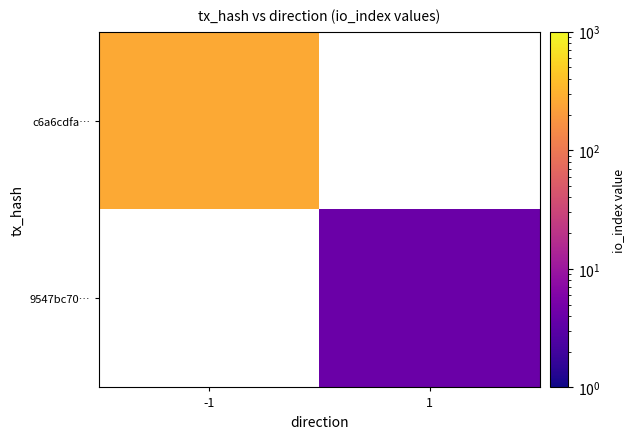

Reading left to right, transcribe all the data shown in this chart.

c6a6cdfa…: -1=263	1=0
9547bc70…: -1=0	1=4